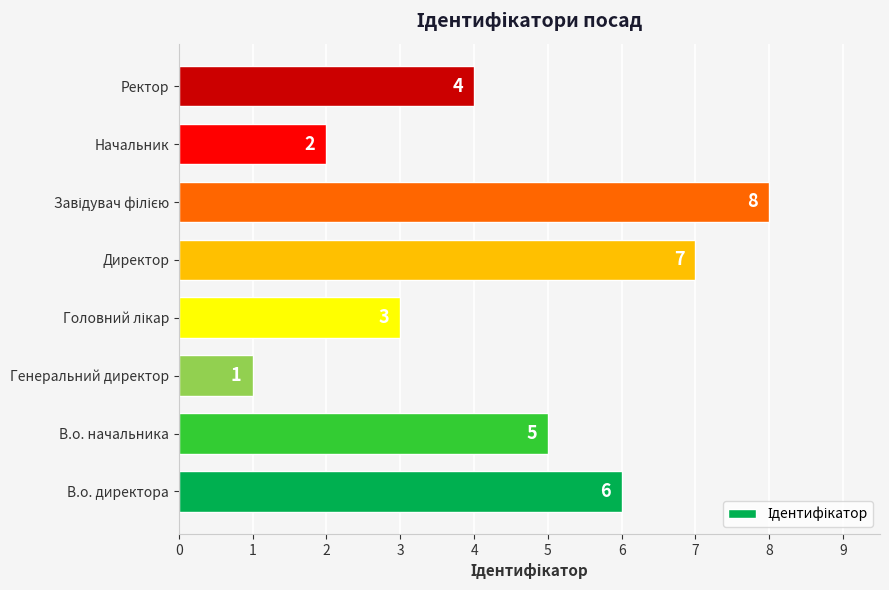

The value at В.о. директора is 6. True or false?

True